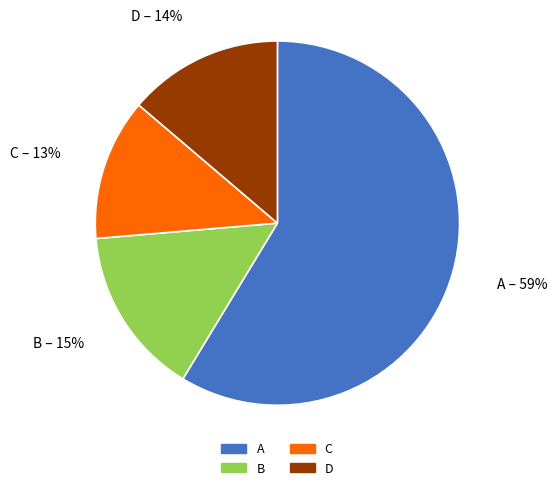

Rank the categories by value from lowest to highest.

C, D, B, A